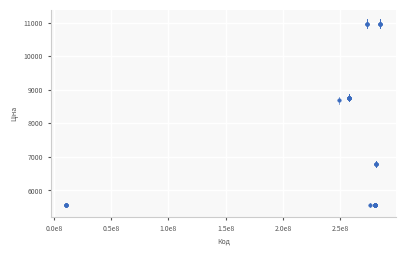

What Y value in the scatter plot is closest to 8262?

8679.5